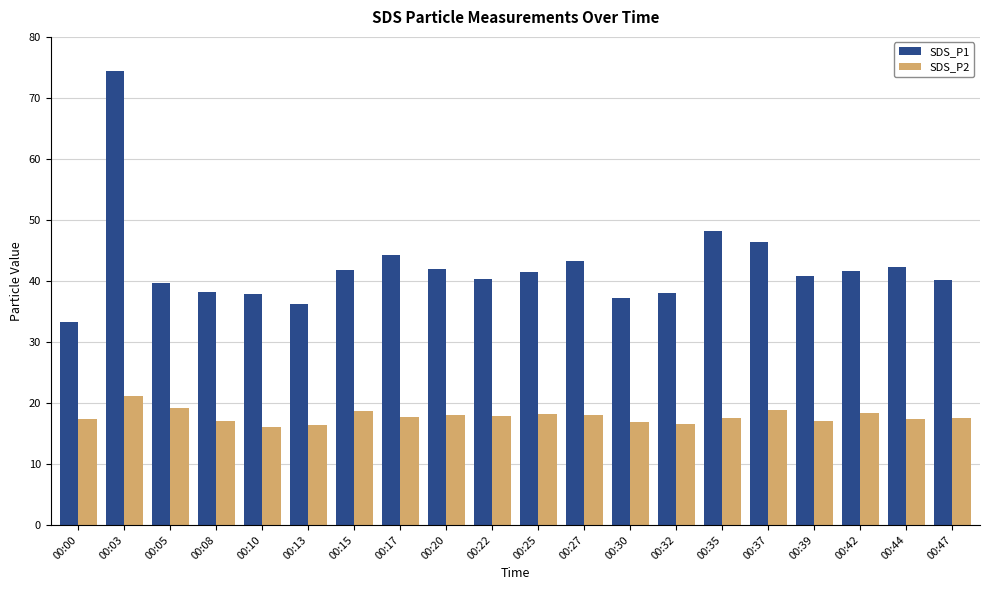

Does the chart contain any negative values?

No